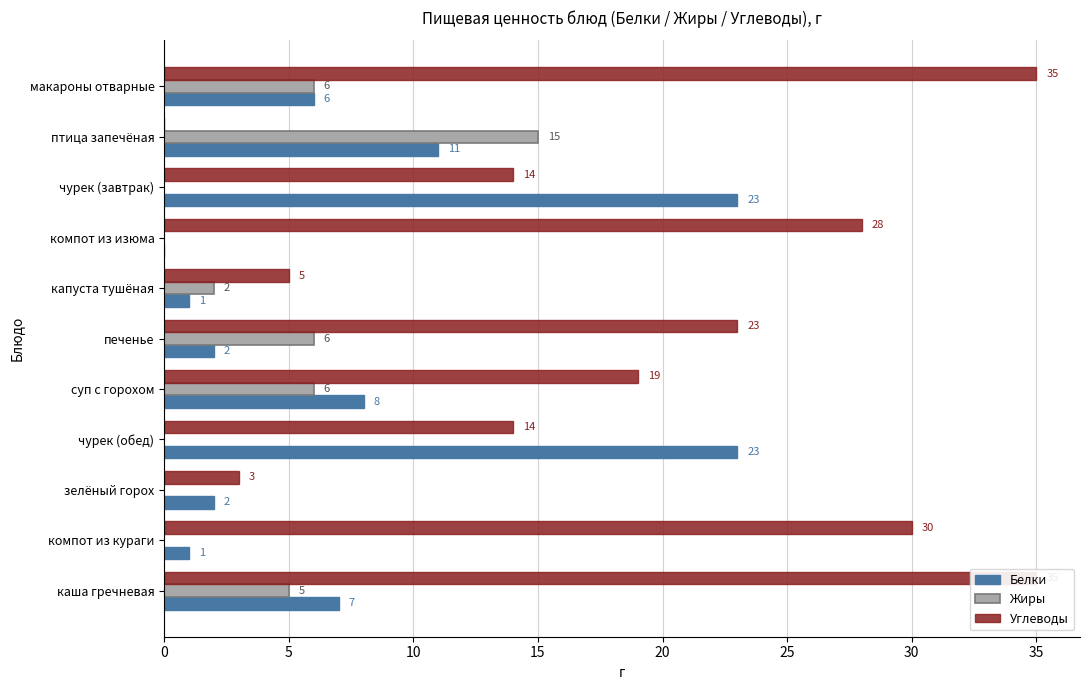

True or false: Углеводы has a value of 35 at каша гречневая.

True